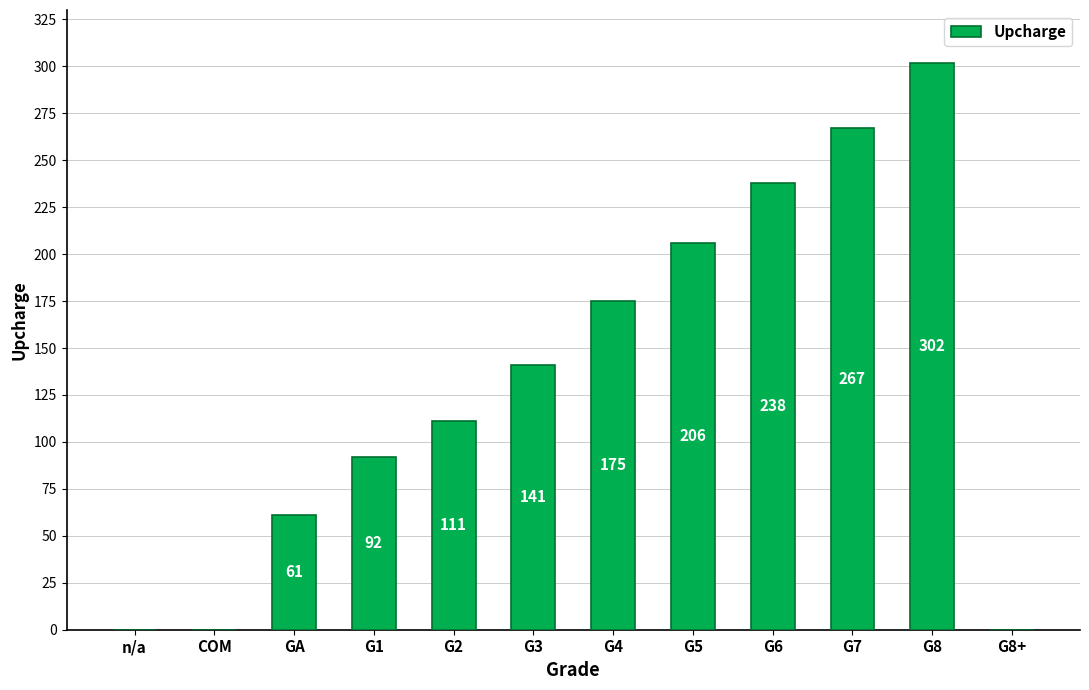

What is the sum of all values?

1593